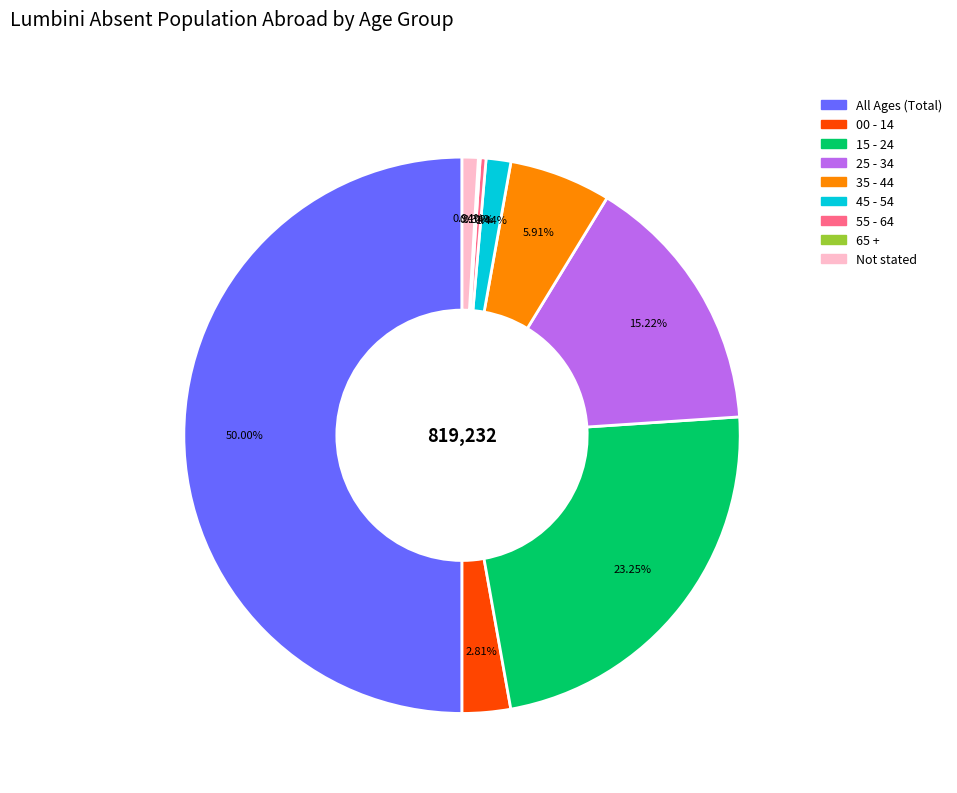

Between 55 - 64 and 45 - 54, which is larger?

45 - 54